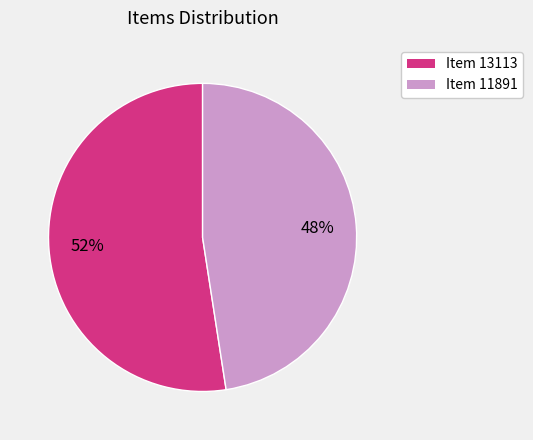

To the nearest percent, what percentage of the pie is Item 13113?

52%